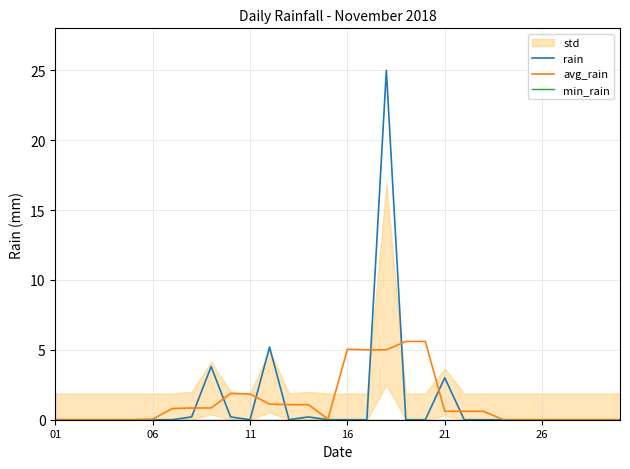

True or false: avg_rain has a value of 1.8 at 11.

True